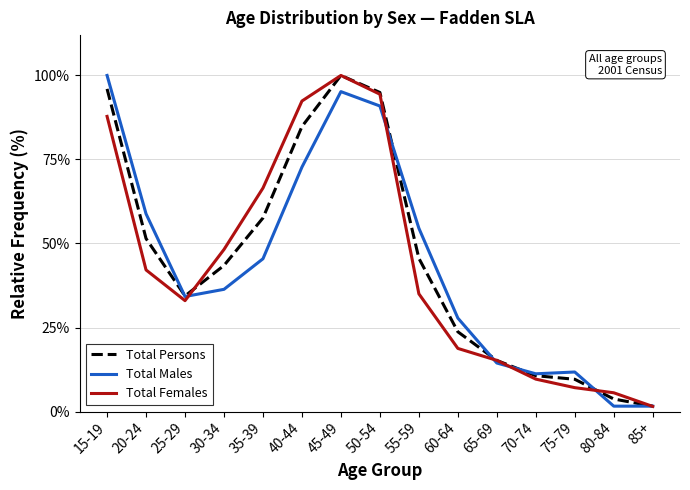

Between 50-54 and 55-59, which series saw the biggest shift?

Total Females